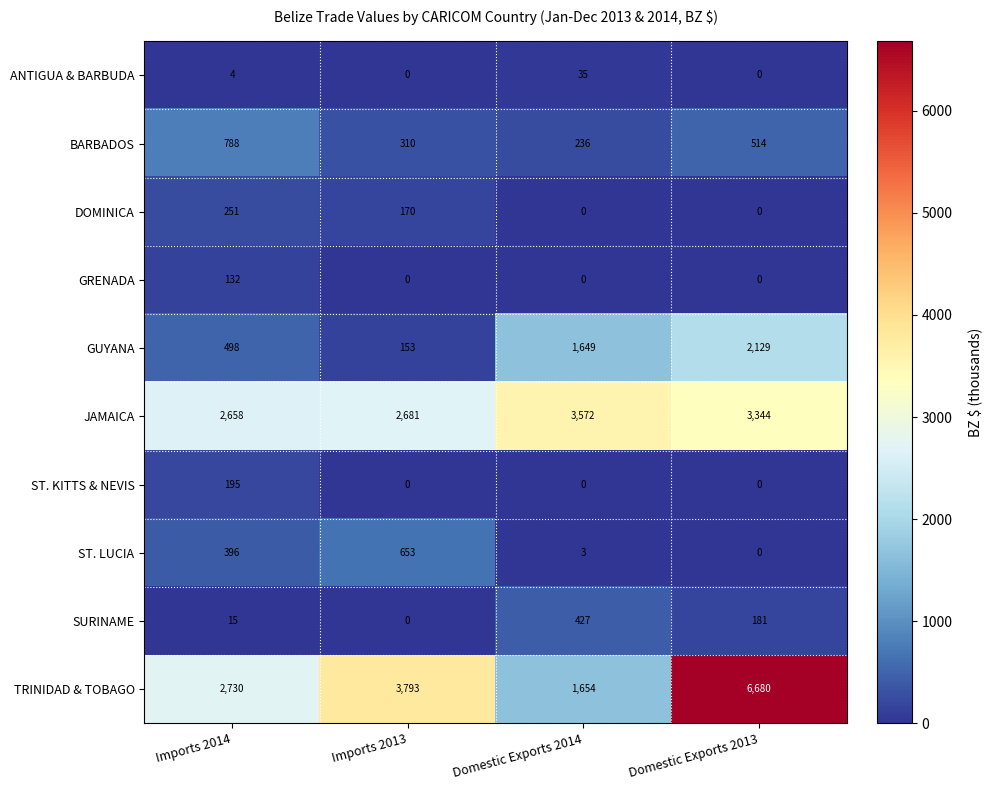

Is it true that JAMAICA equals 1524 at Imports 2013?

False